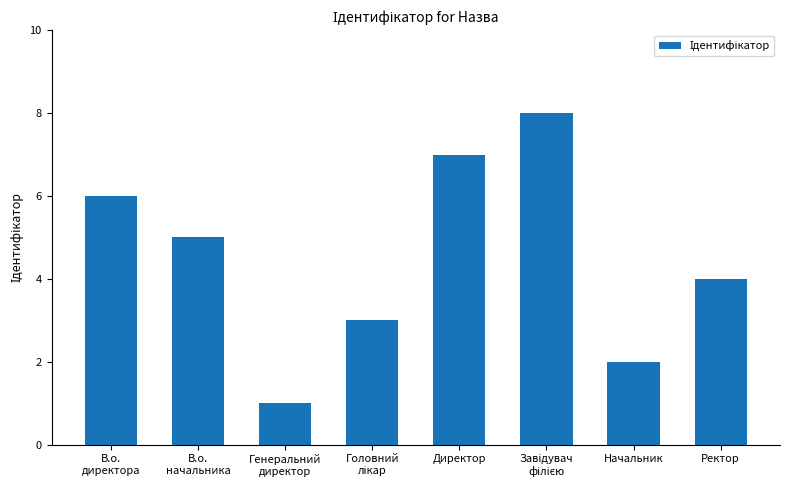

What is the maximum value shown in the chart?

8